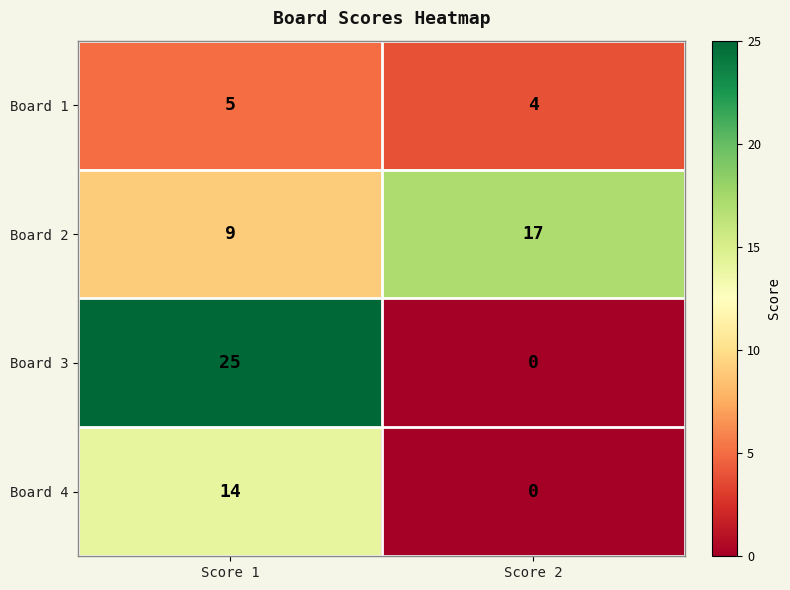

The value of Board 4 at Score 1 is 9. True or false?

False